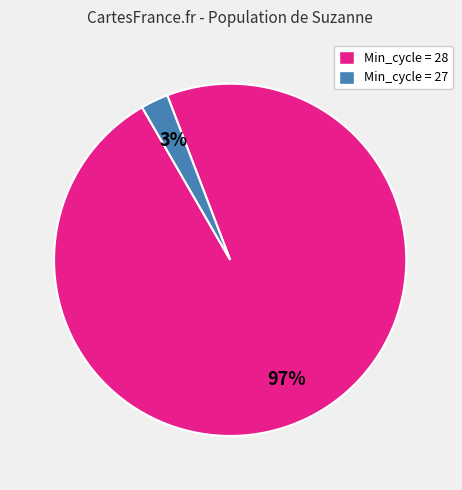

True or false: Min_cycle = 27 accounts for 3% of the total.

True